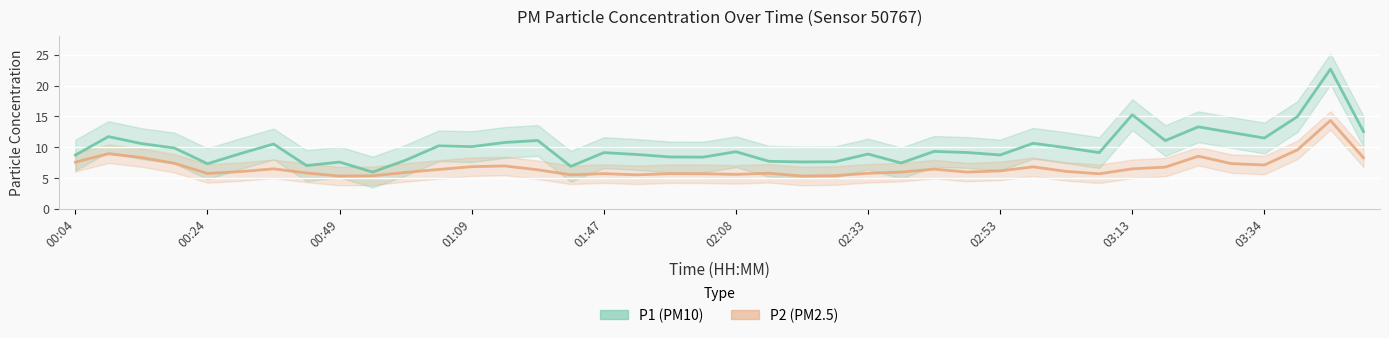

True or false: P2 has more than 1 interior local peaks.

True